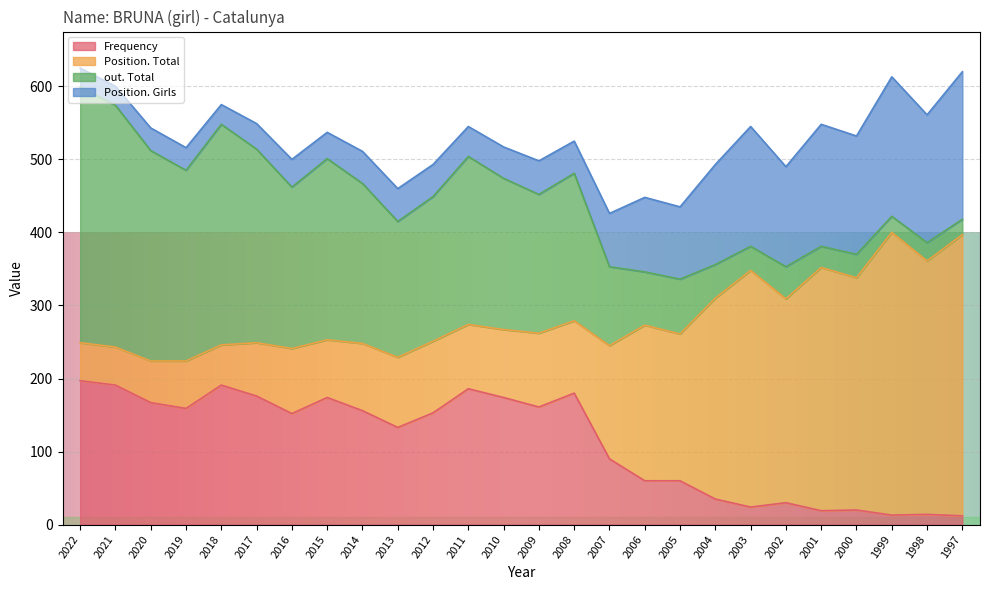

Which has a higher value, 2000 or 2011?

2011